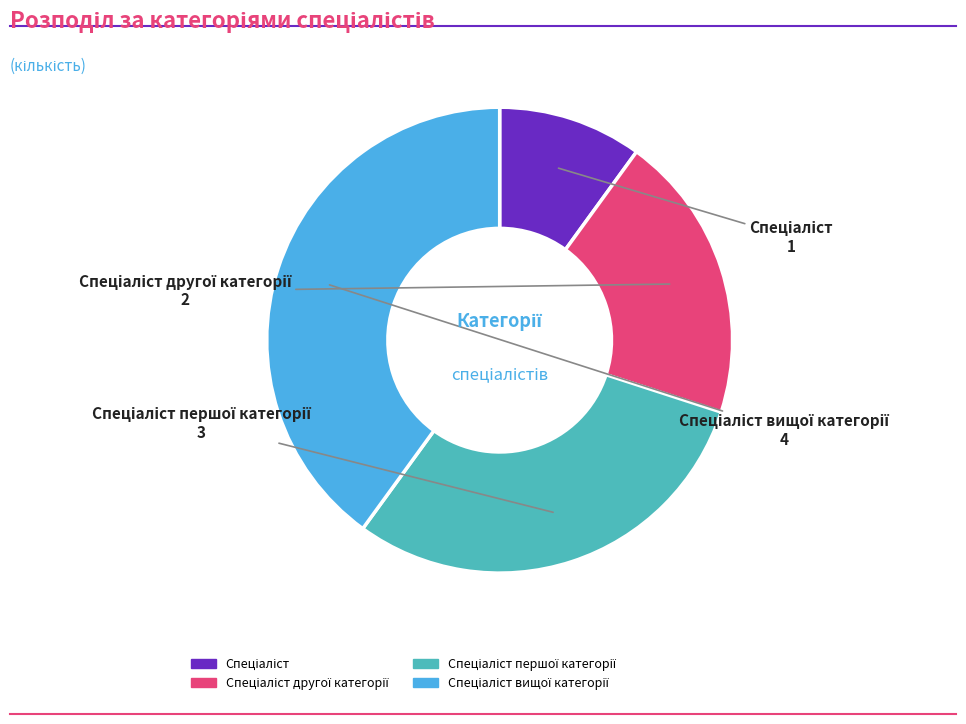

Is there any slice that represents more than half of the pie?

No